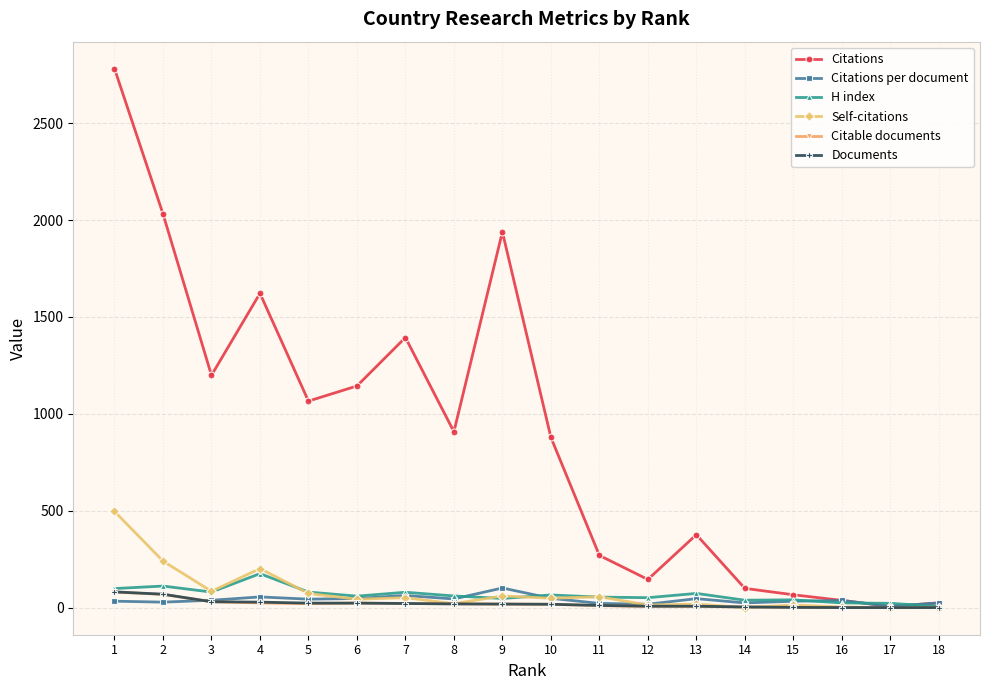

At which label does Self-citations first exceed 49?

1